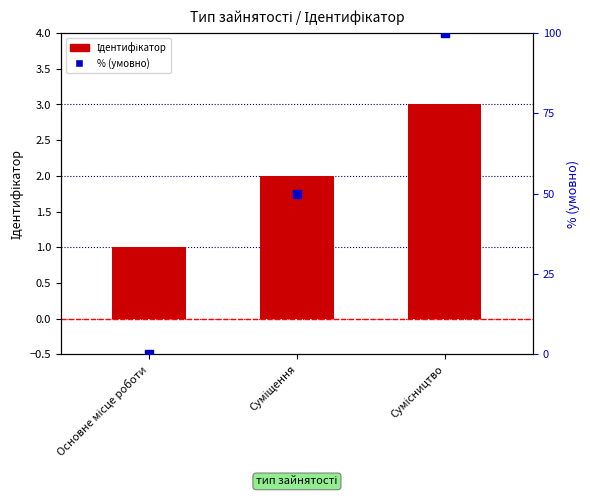

Is the value of % (умовно) at Суміщення greater than the value of Ідентифікатор at Основне місце роботи?

Yes